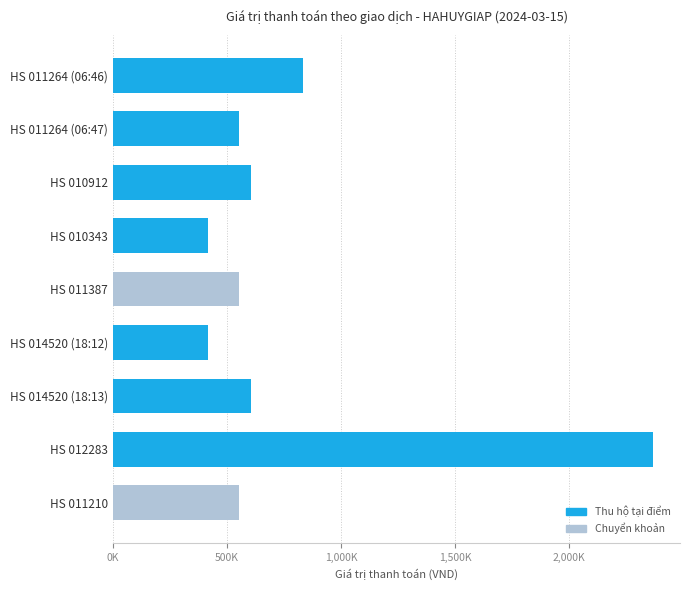

What is the difference between the second highest and minimum values?

416000